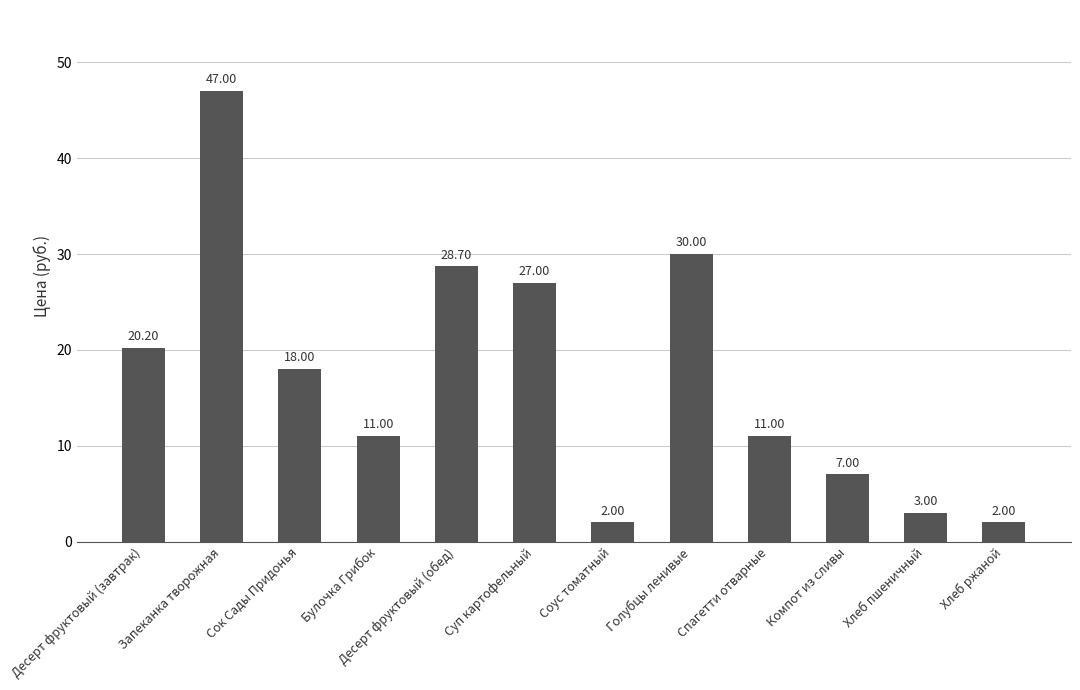

What is the difference between the values at Голубцы ленивые and Десерт фруктовый (завтрак)?

9.8